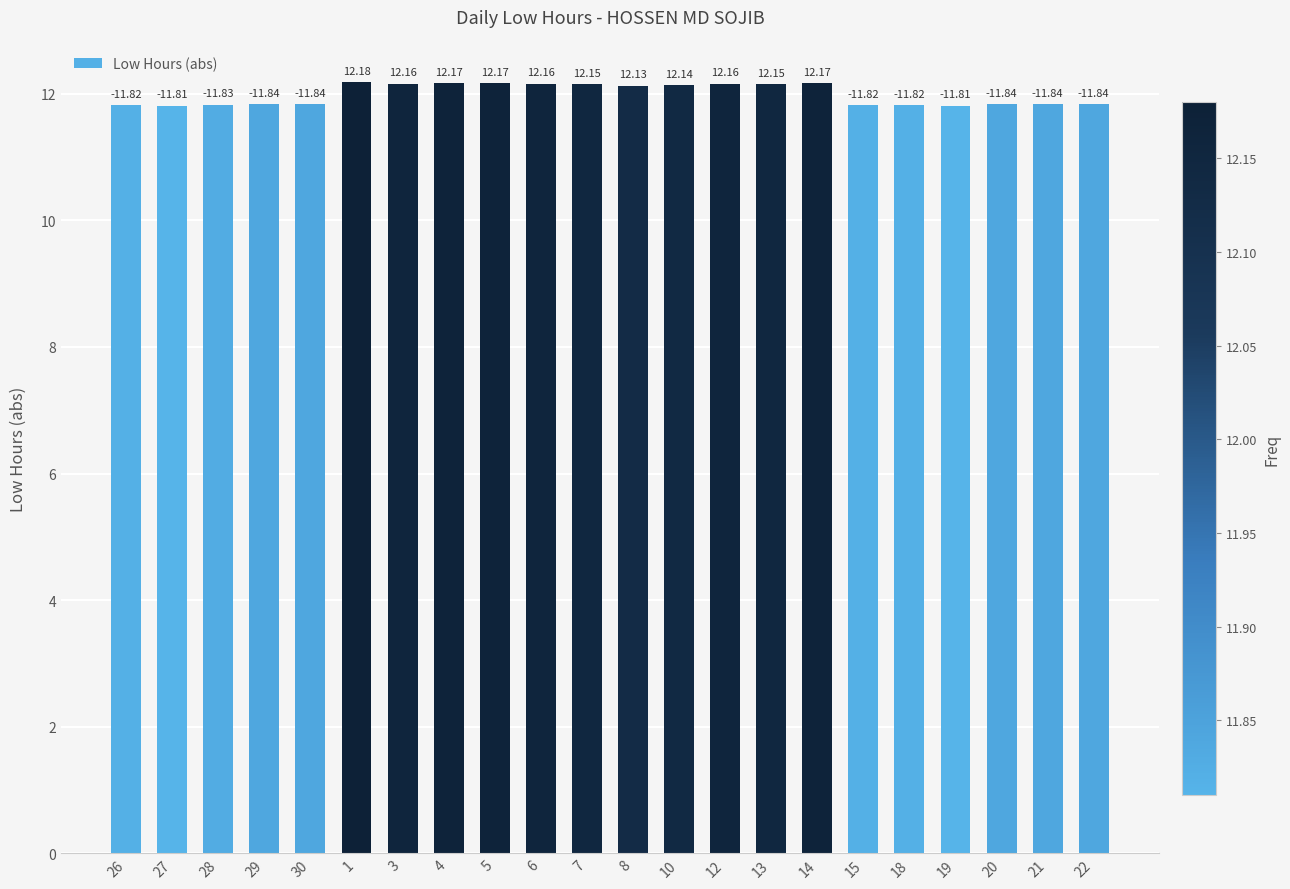

What is the label of the 16th bar from the right?

3